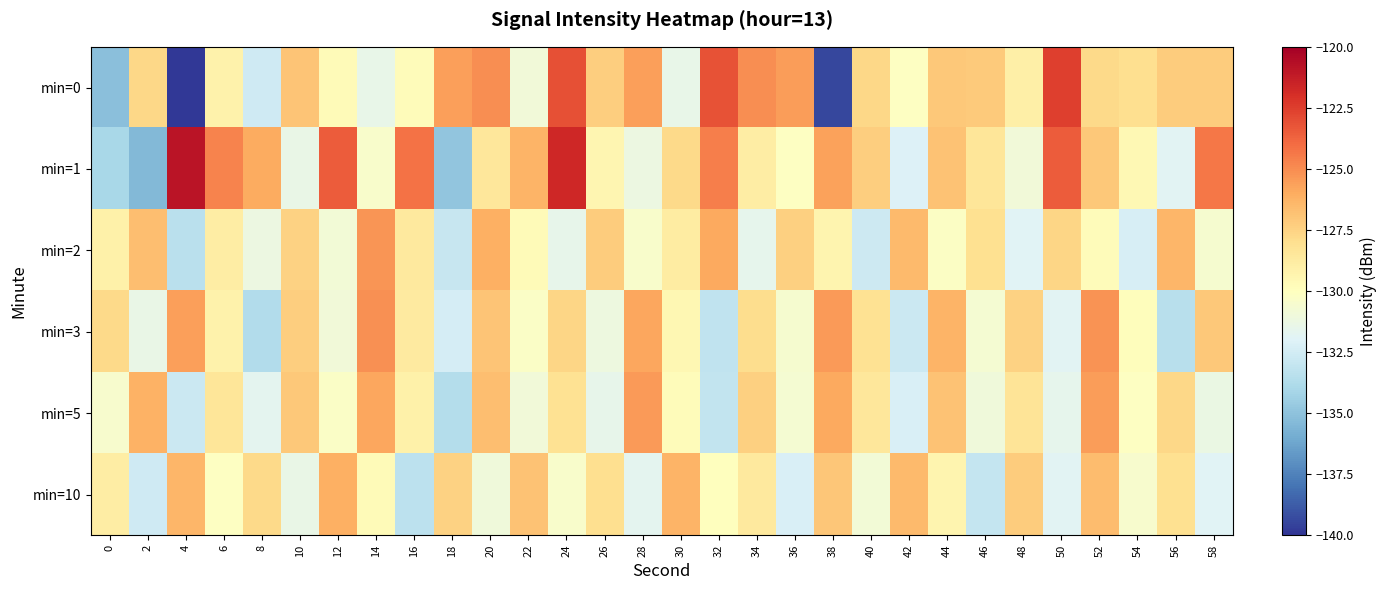

Rank the series at 10 from highest to lowest value.

min=0, min=5, min=3, min=2, min=1, min=10